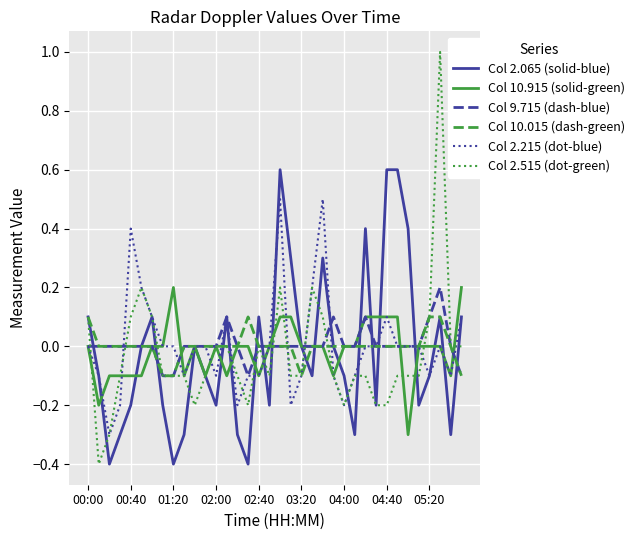

What is the greatest value displayed?

1.0